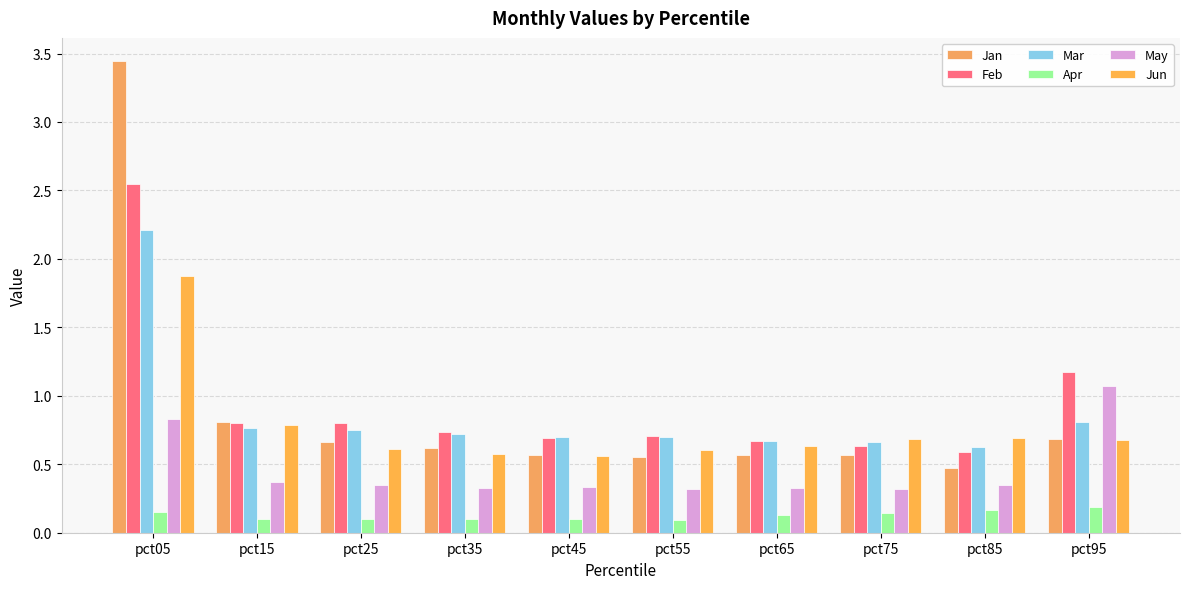

Count the number of categories in the chart.

10